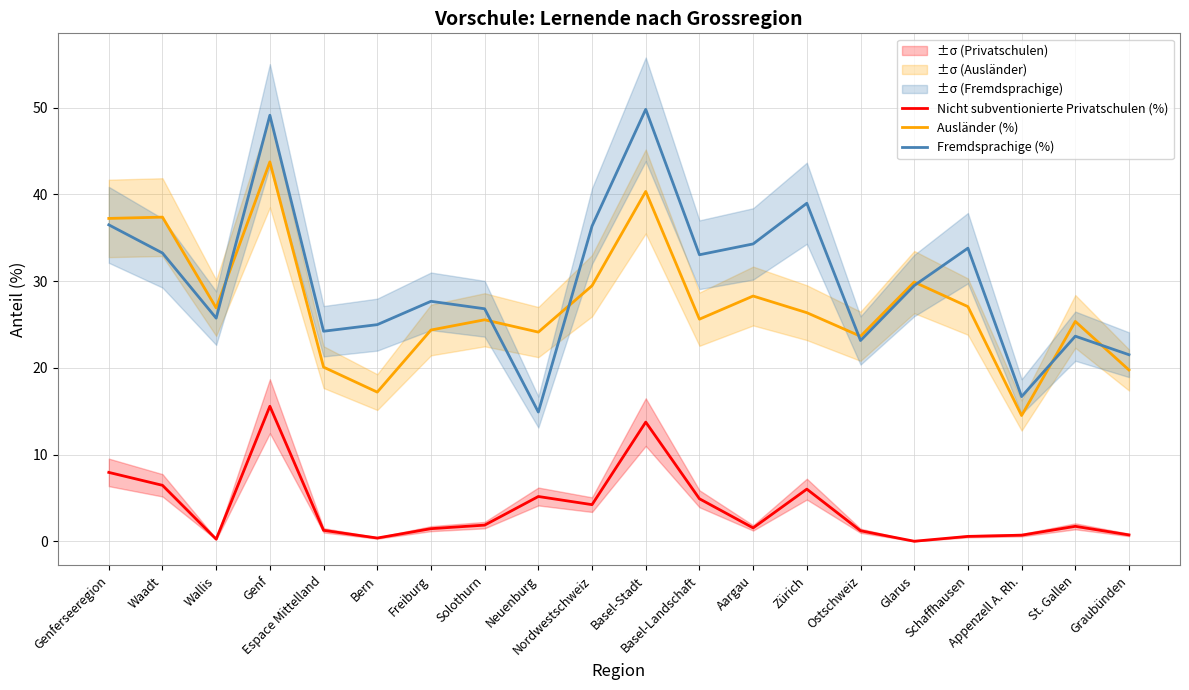

What is the sum of the Ausländer (%) values at Genferseeregion and Appenzell A. Rh.?

51.7